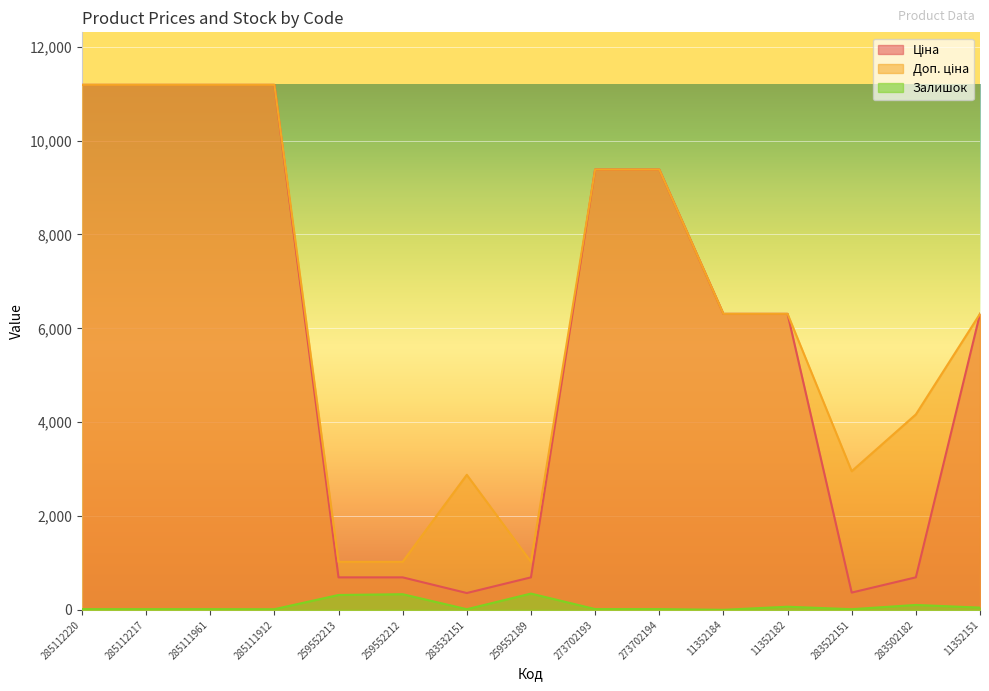

What position from the right is 273702193?

7